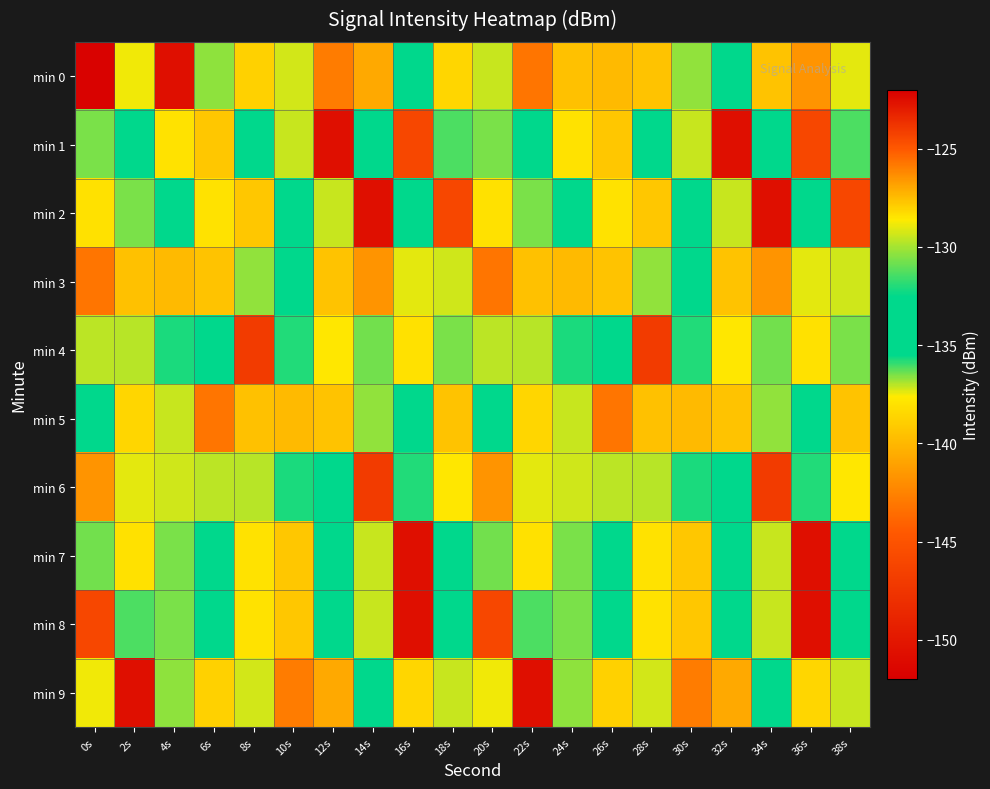

How many distinct data groups are displayed?

10